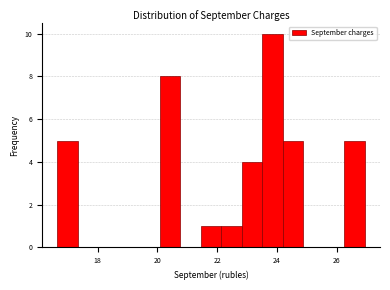

Read against the x-axis, roughly where is the centre of the tallest bar?

23.8